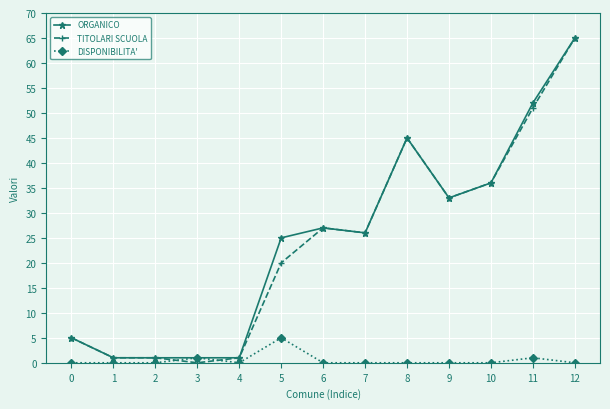

Reading left to right, what are all the values shown in this chart?

ORGANICO: 5	1	1	1	1	25	27	26	45	33	36	52	65
TITOLARI SCUOLA: 5	1	1	0	1	20	27	26	45	33	36	51	65
DISPONIBILITA': 0	0	0	1	0	5	0	0	0	0	0	1	0